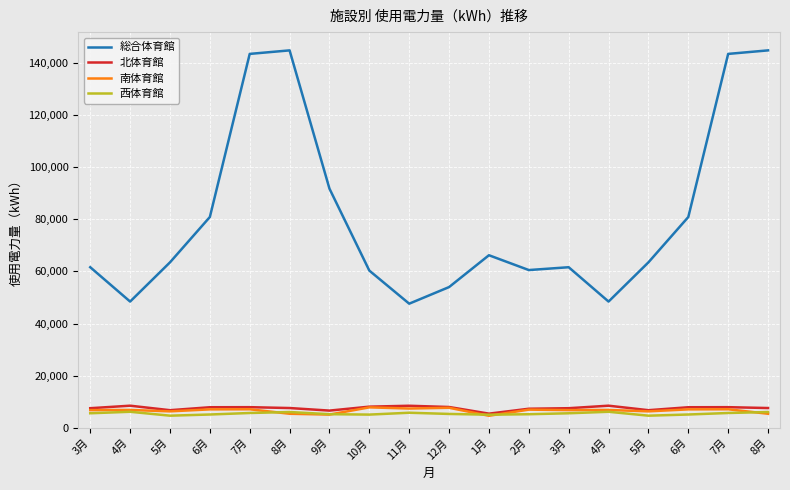

At which label does 西体育館 reach its minimum?

5月